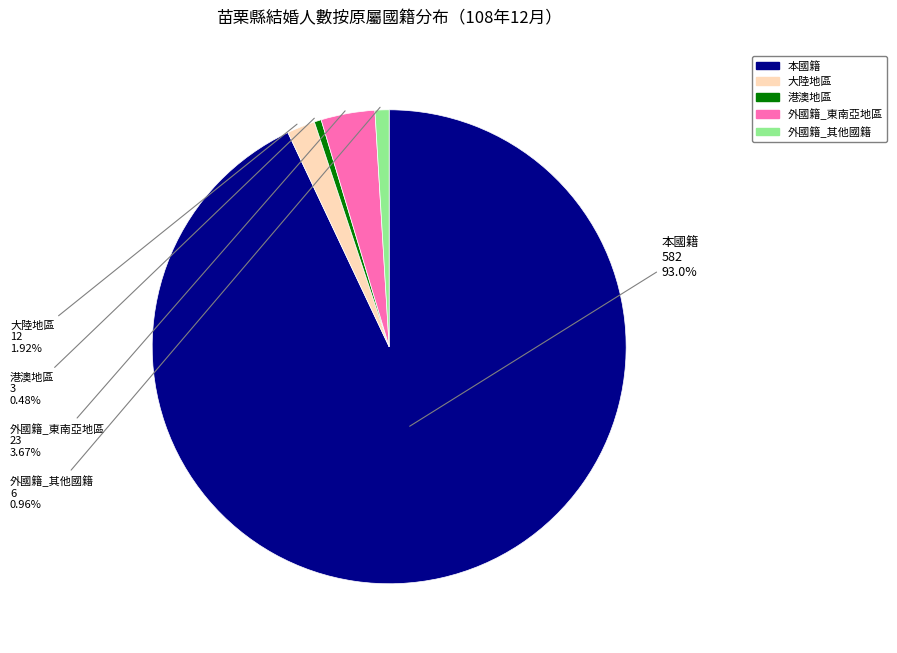

To the nearest percent, what is the difference between the largest and smallest slice percentages?

92%